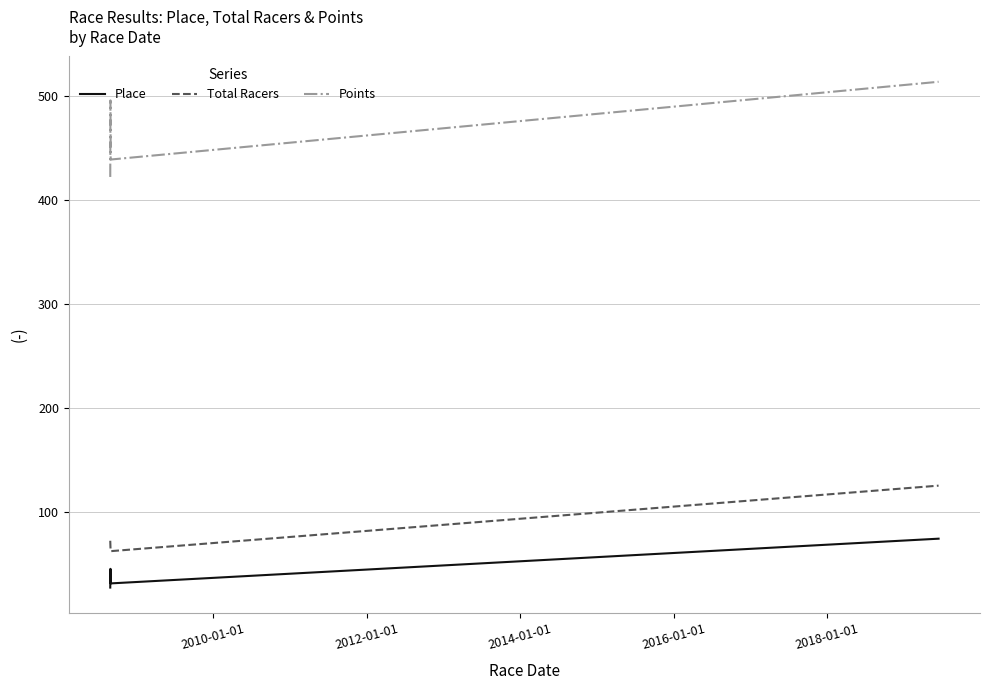

Count the number of data series in this chart.

3